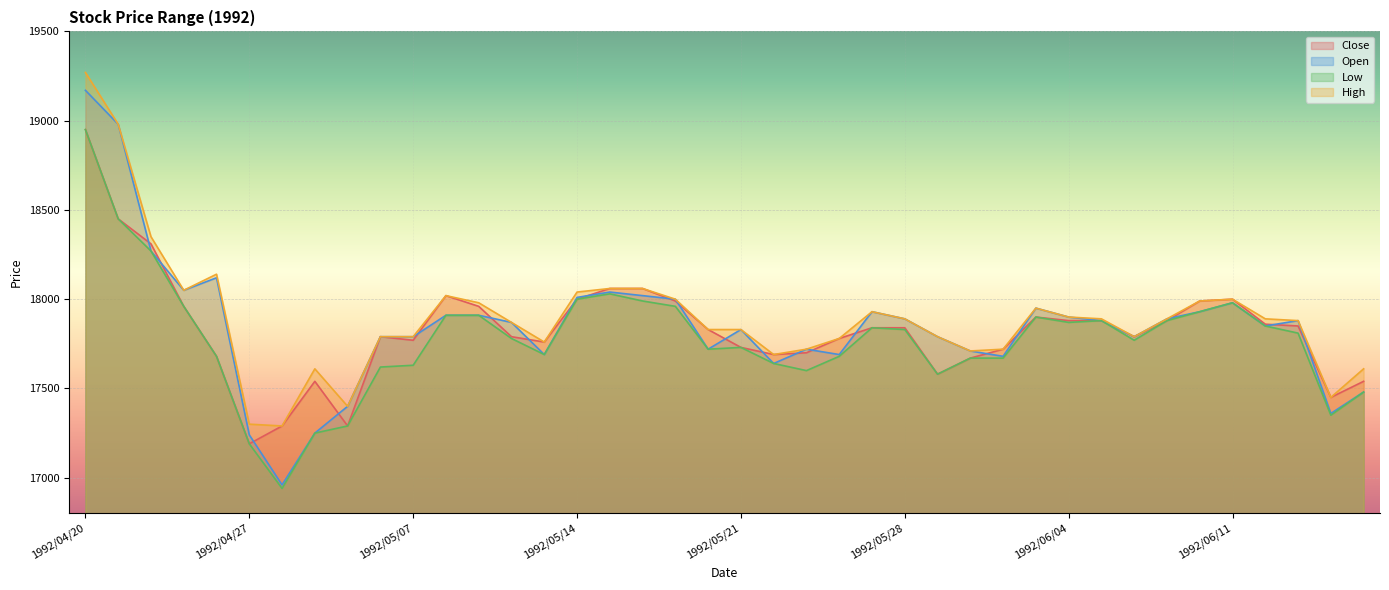

Where does the Close series first go above 17840?

1992/04/20